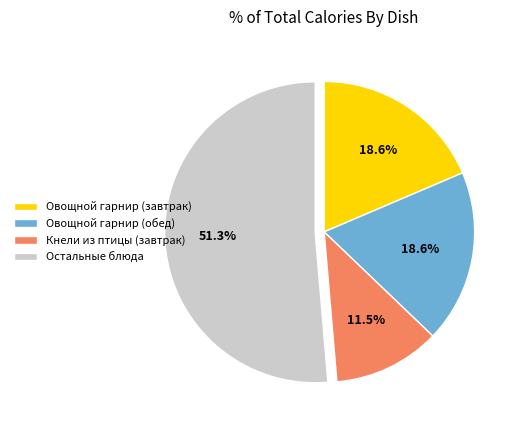

How many slices are in this pie chart?

4